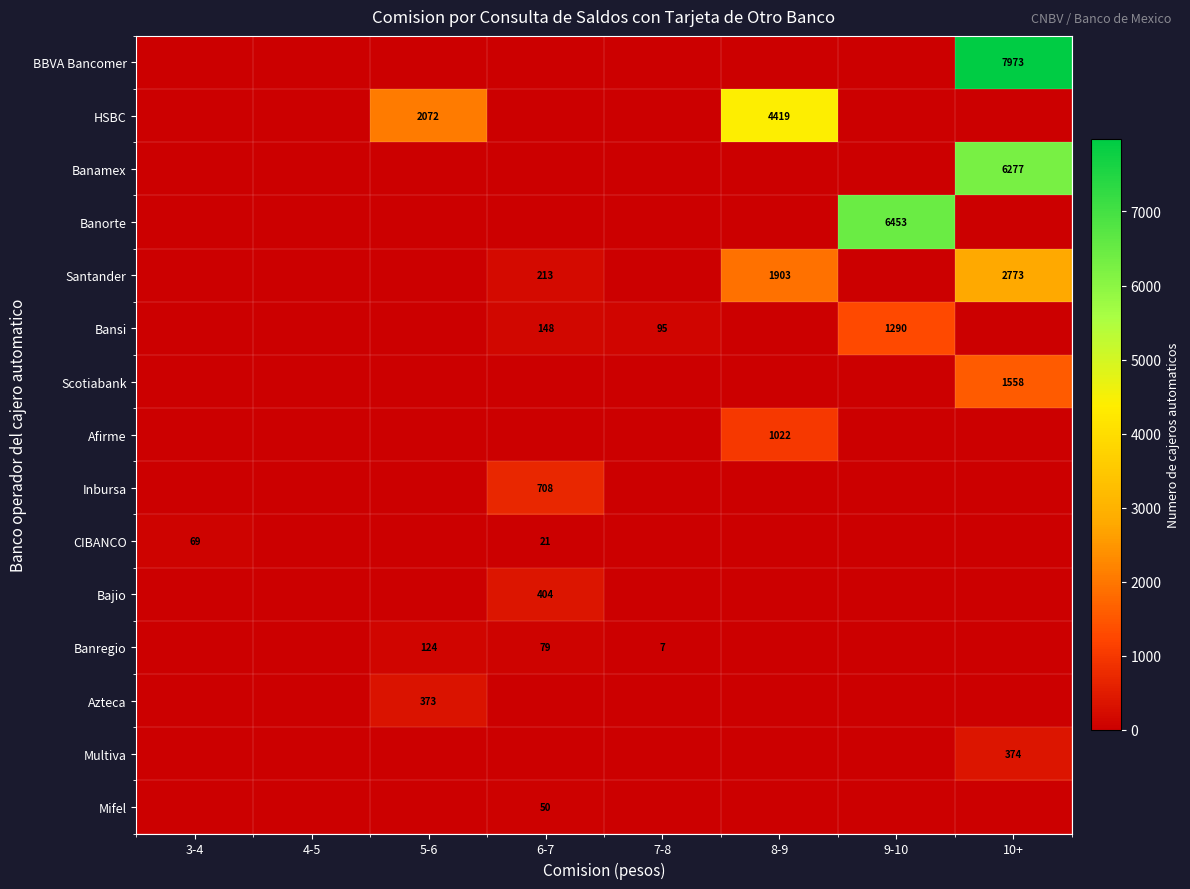

Which category has the lowest value across all series?

3-4